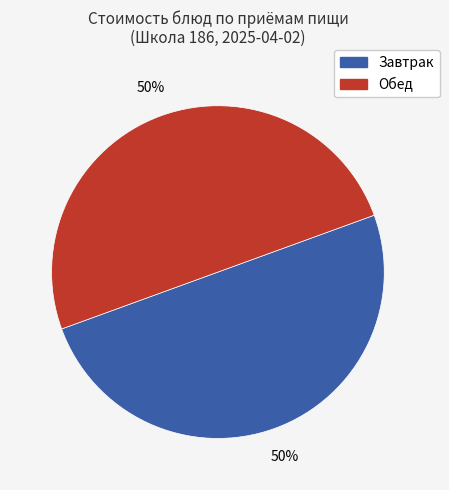

Approximately how many times larger is the value at Завтрак compared to Обед?

1.0